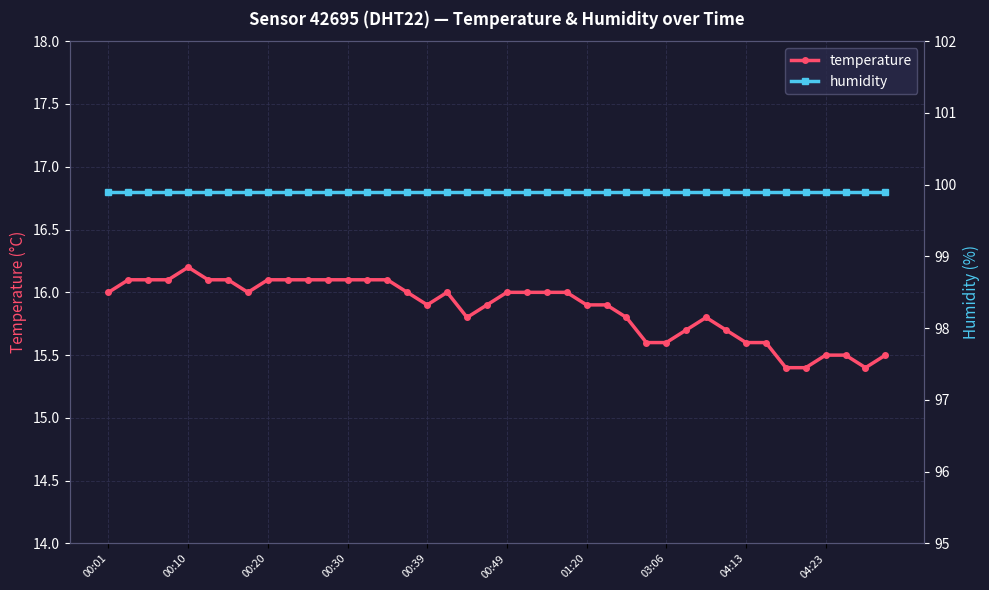

True or false: temperature has more than 1 points higher than both neighbors.

True